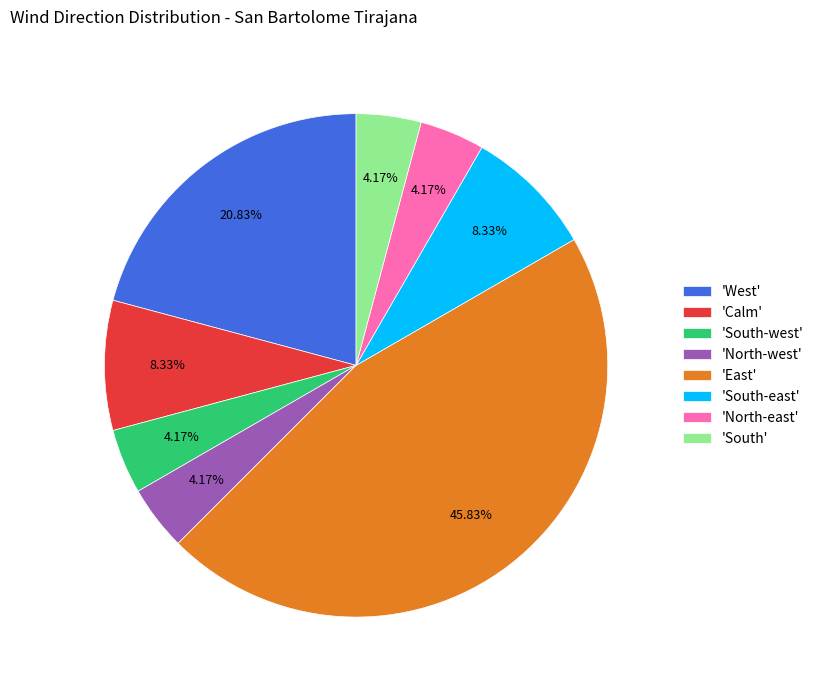

Approximately how many times larger is the value at 'South-east' compared to 'South'?

2.0